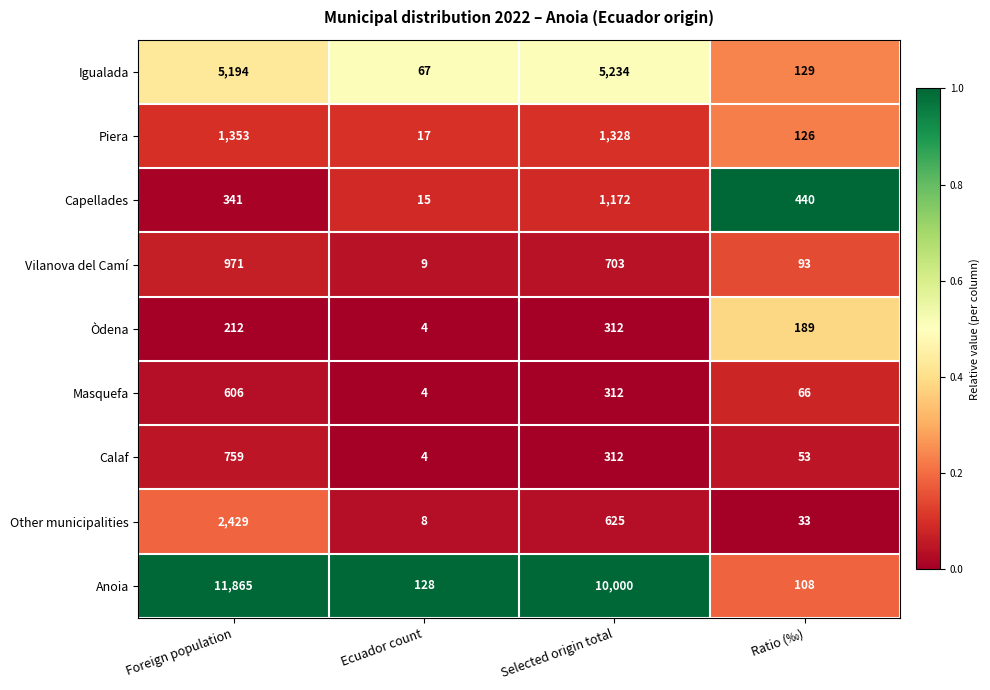

What is the difference between the Other municipalities values at Selected origin total and Ecuador count?

617